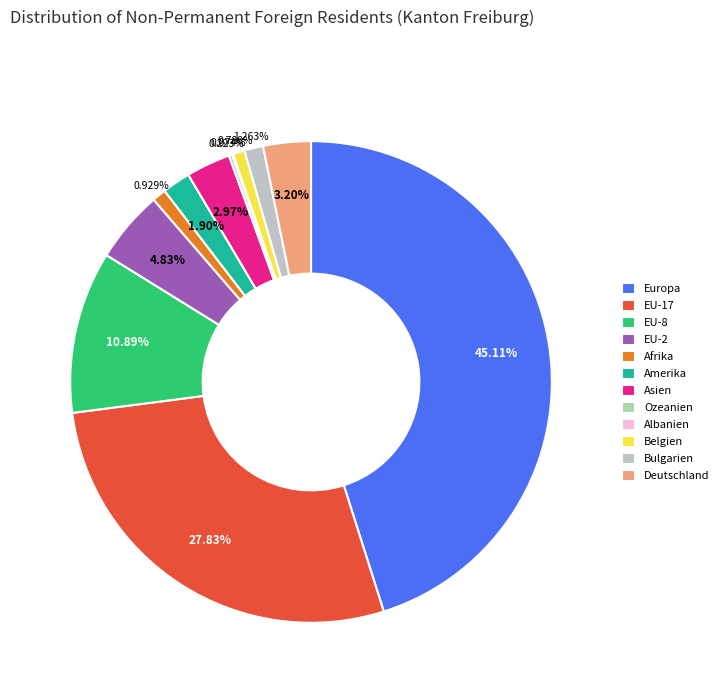

What percentage is NOT represented by Belgien?

99.2%